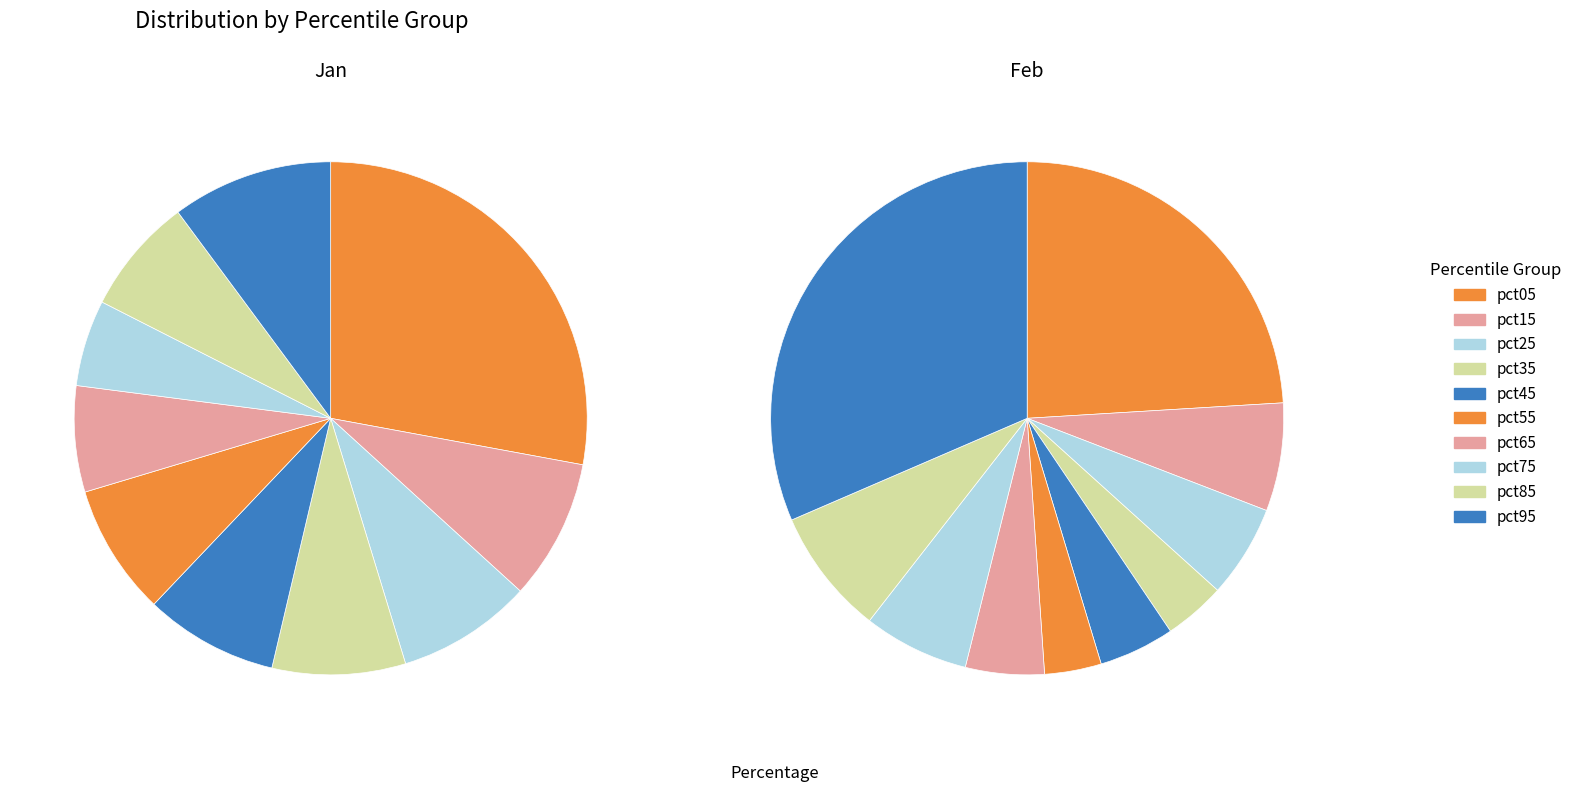

Is there a majority slice in this chart?

No